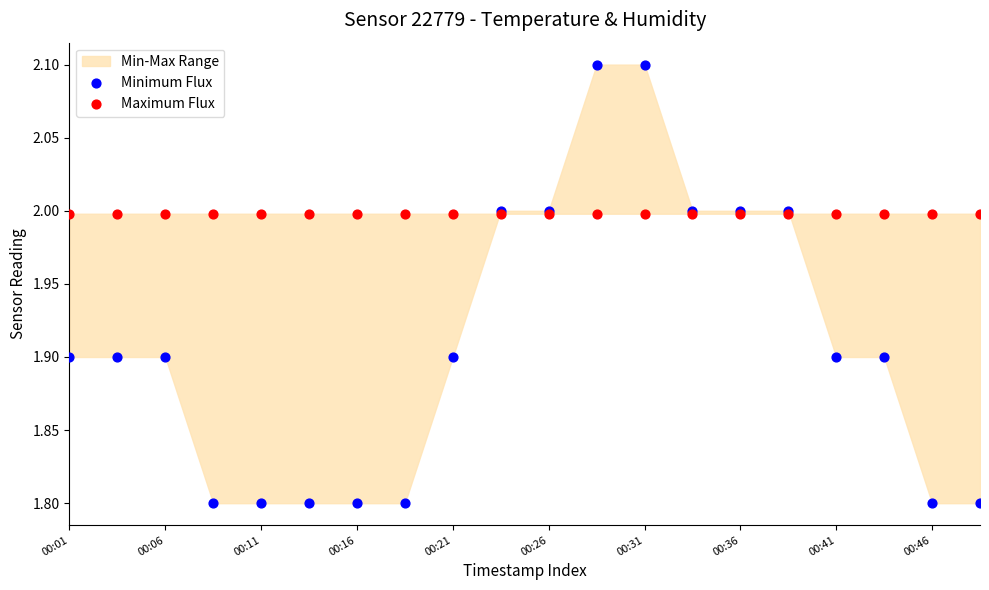

Which series contains the highest Y value?

Minimum Flux